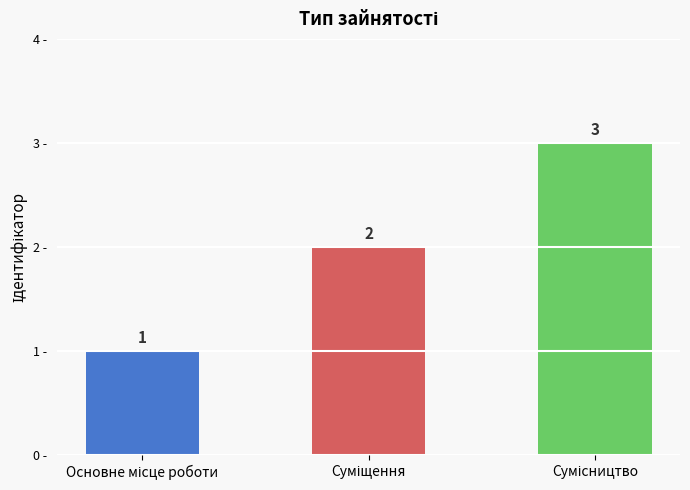

How many values are between 1 and 3?

3